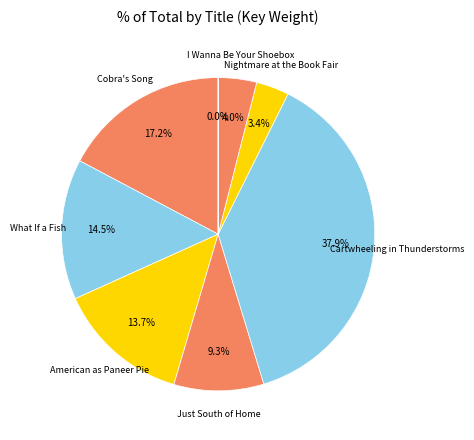

How many segments does this pie chart have?

8